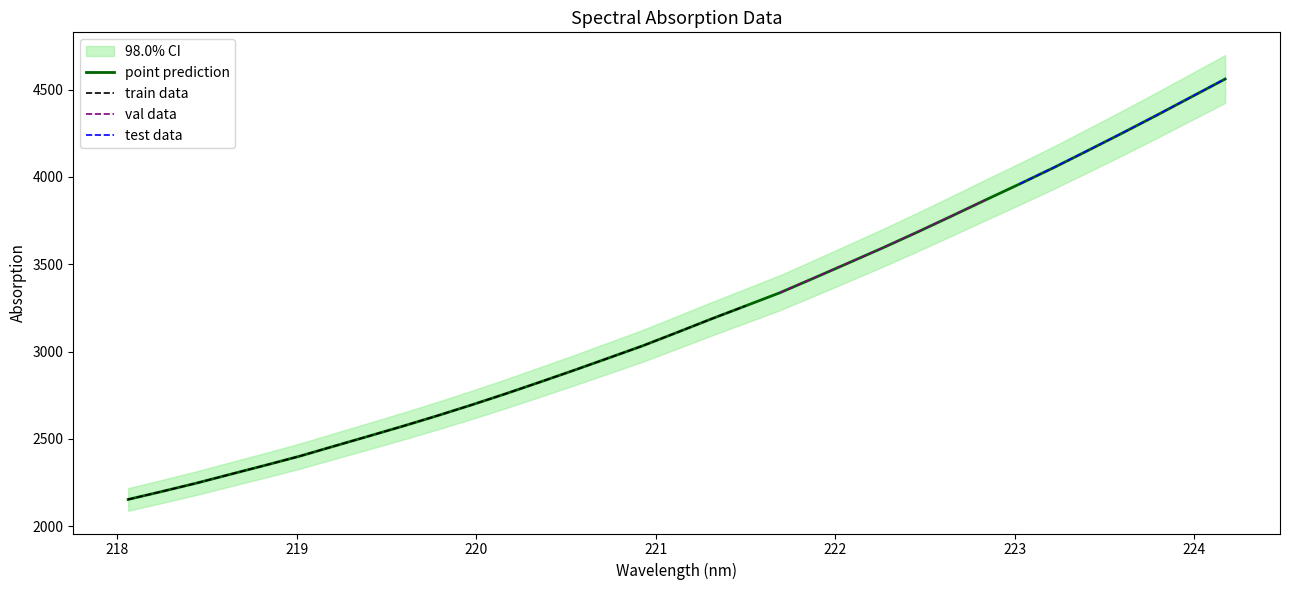

What is the smallest value displayed?

2153.7